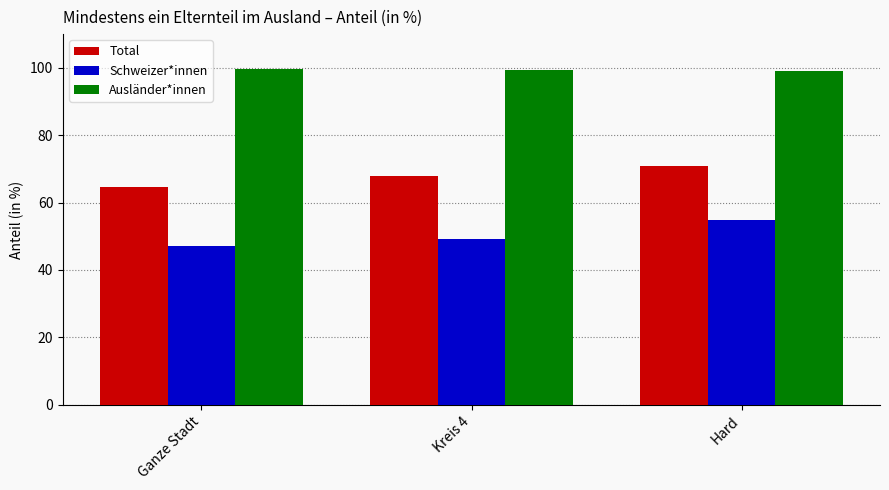

What is the label of the 1st bar from the right?

Hard